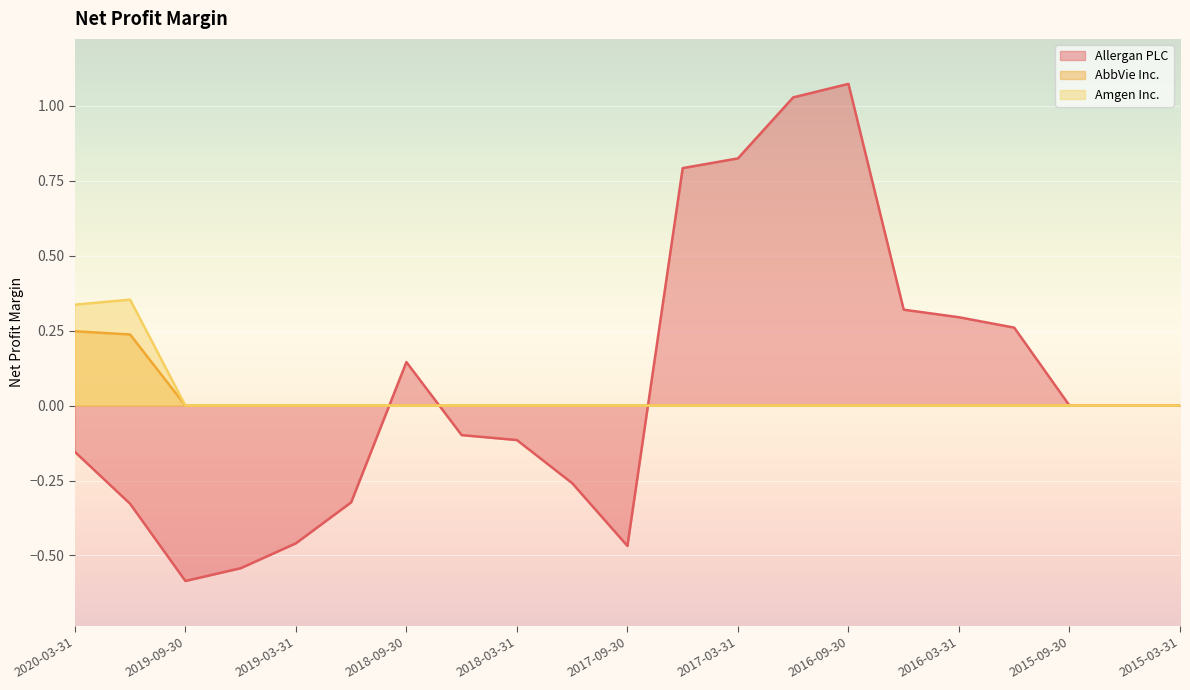

Rank the series by their average value, from highest to lowest.

Allergan PLC, Amgen Inc., AbbVie Inc.